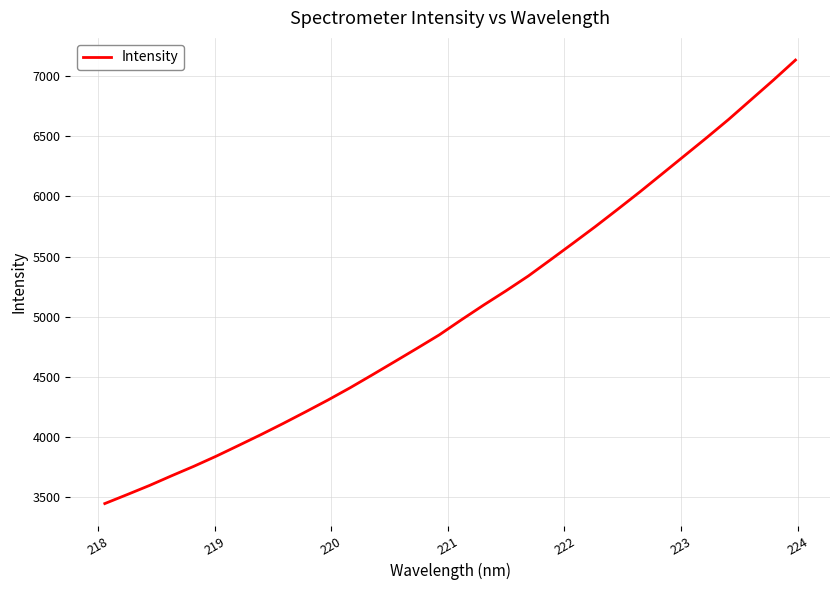

What is the difference between the maximum and minimum values?

3681.5